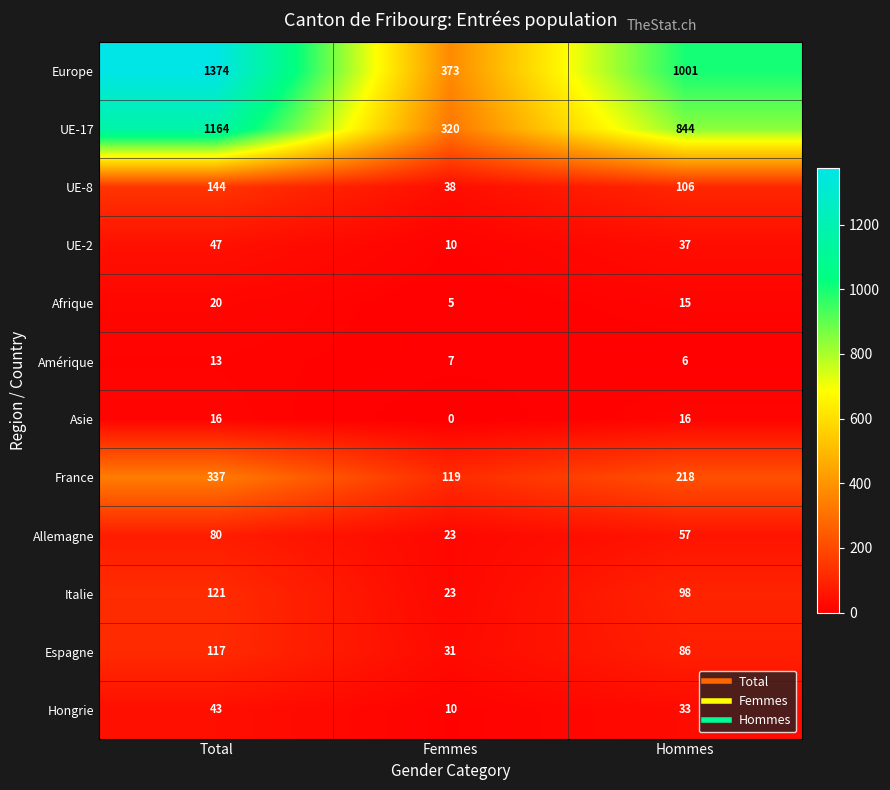

List the labels in order of Allemagne value, largest first.

Total, Hommes, Femmes